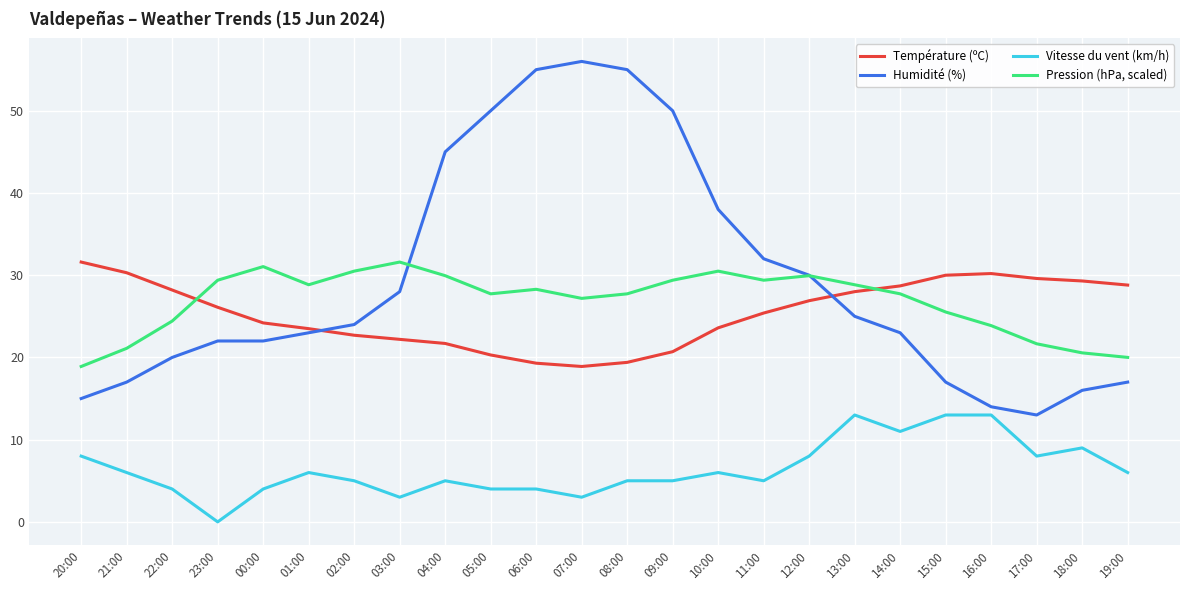

What is the spread (max minus min) of values at 17:00?

21.6